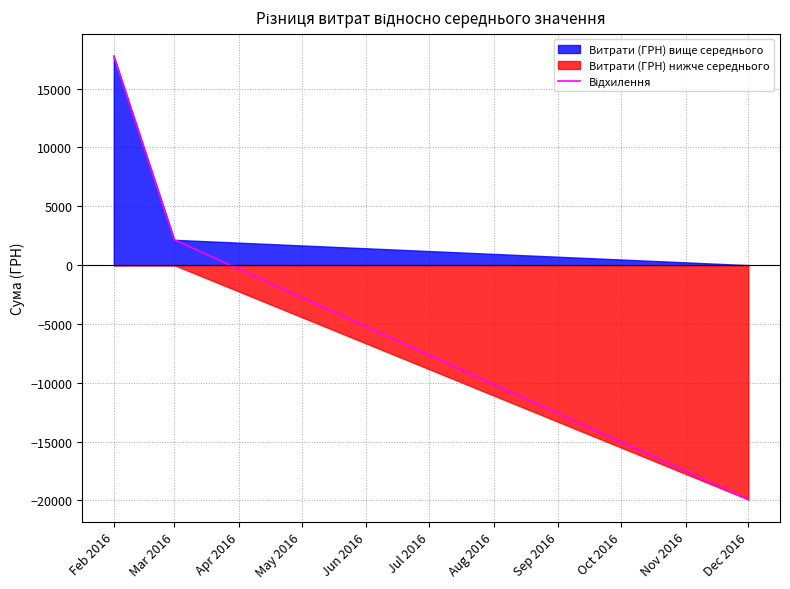

What is the sum of the values at Mar 2016 and Feb 2016?

19921.9